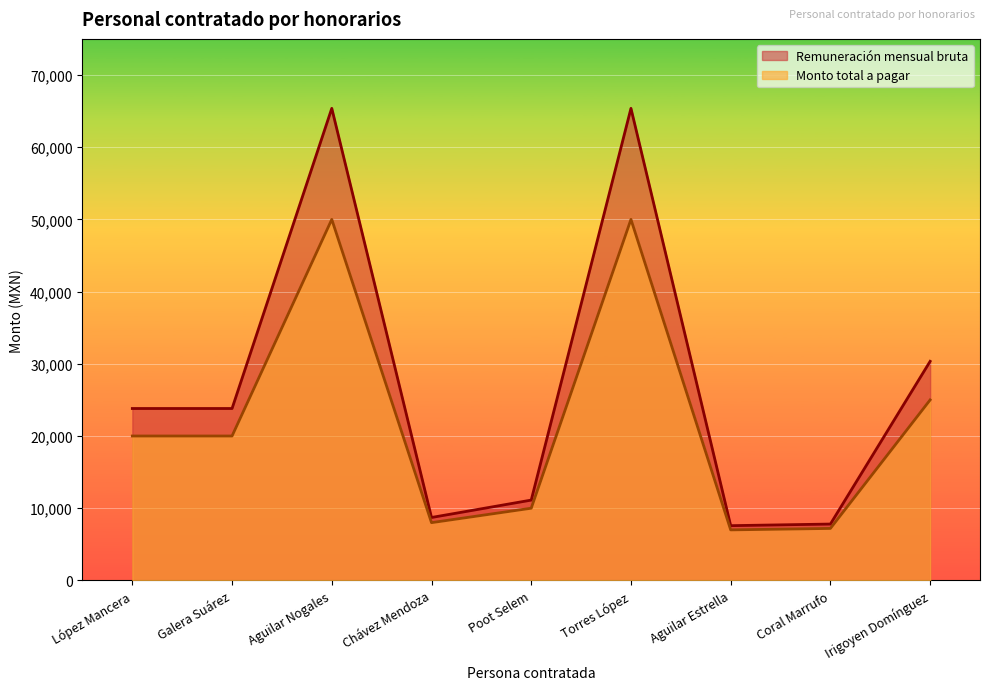

True or false: Remuneración mensual bruta and Monto total a pagar intersect in this chart.

False